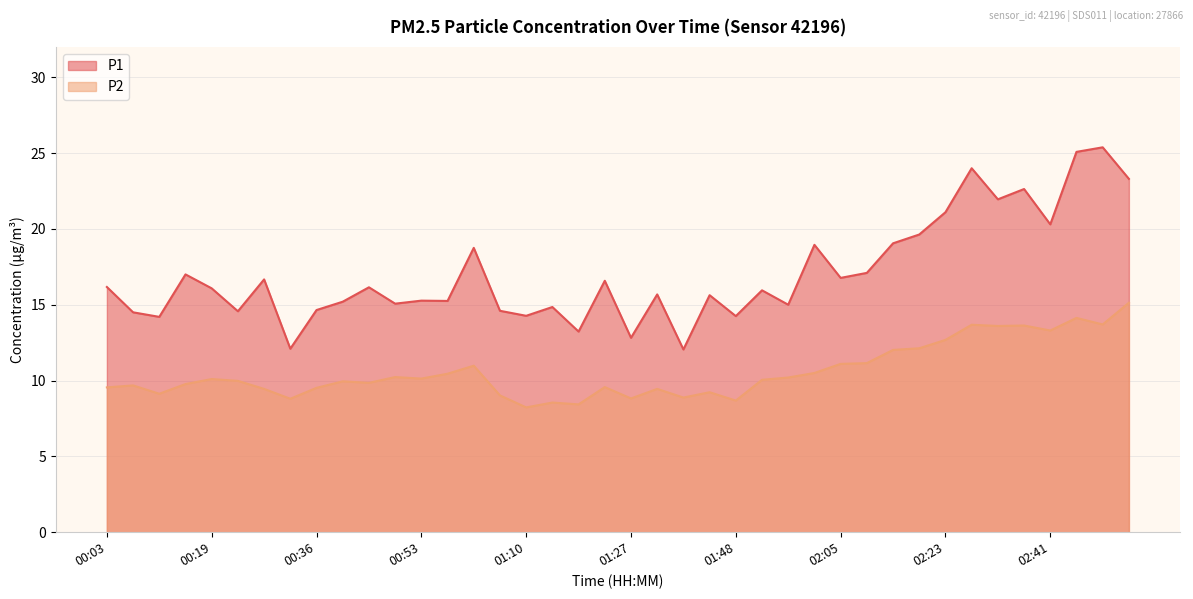

True or false: P2 and P1 cross at least once.

False